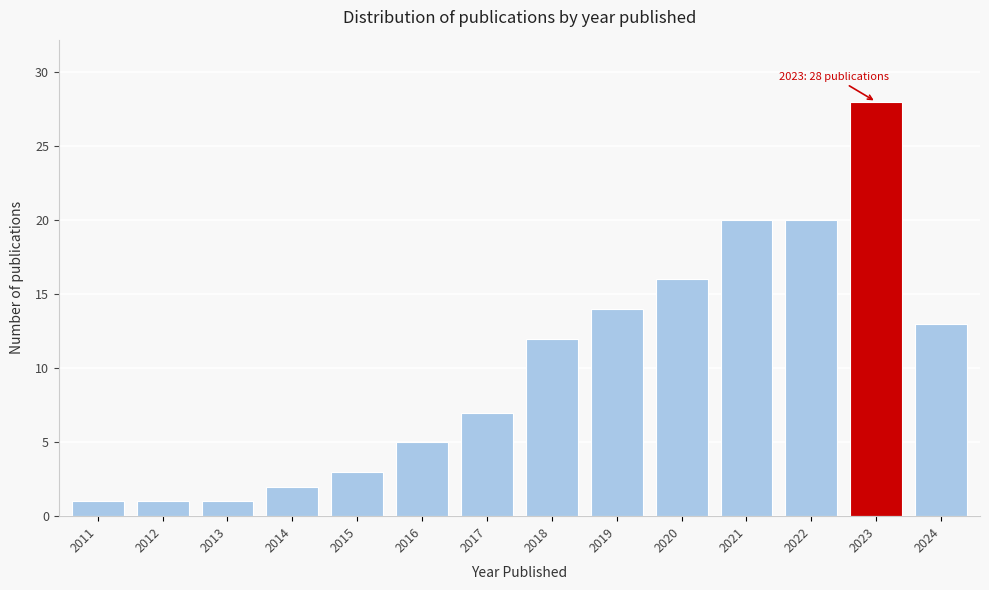

Reading left to right, extract all data points from this chart.

2011=1	2012=1	2013=1	2014=2	2015=3	2016=5	2017=7	2018=12	2019=14	2020=16	2021=20	2022=20	2023=28	2024=13